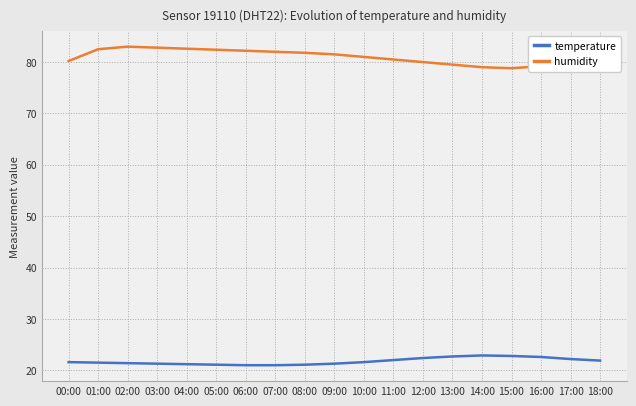

Which series has the largest range (max minus min)?

humidity